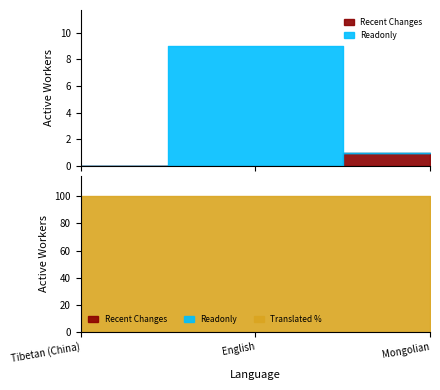

Which series changed the most between Tibetan (China) and Mongolian?

recent_changes